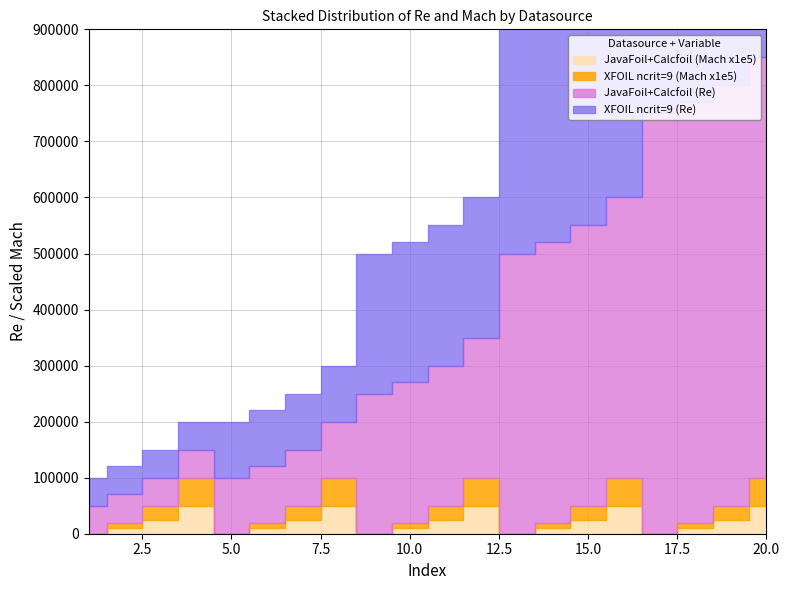

Where does the XFOIL ncrit=9 (Re) series first go above 250000?

13